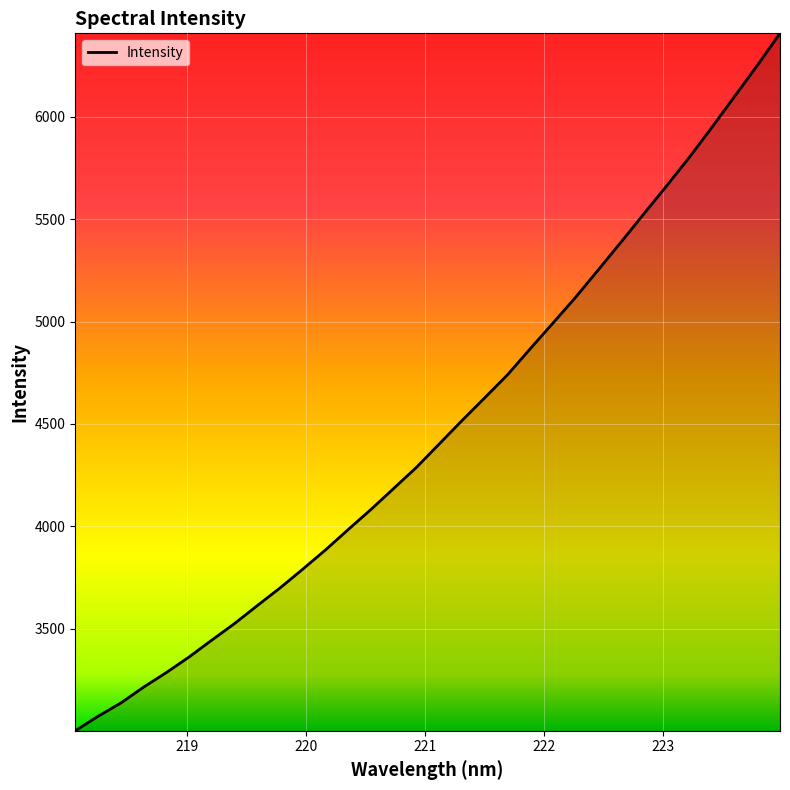

True or false: there are more than 0 points higher than both neighbors.

False